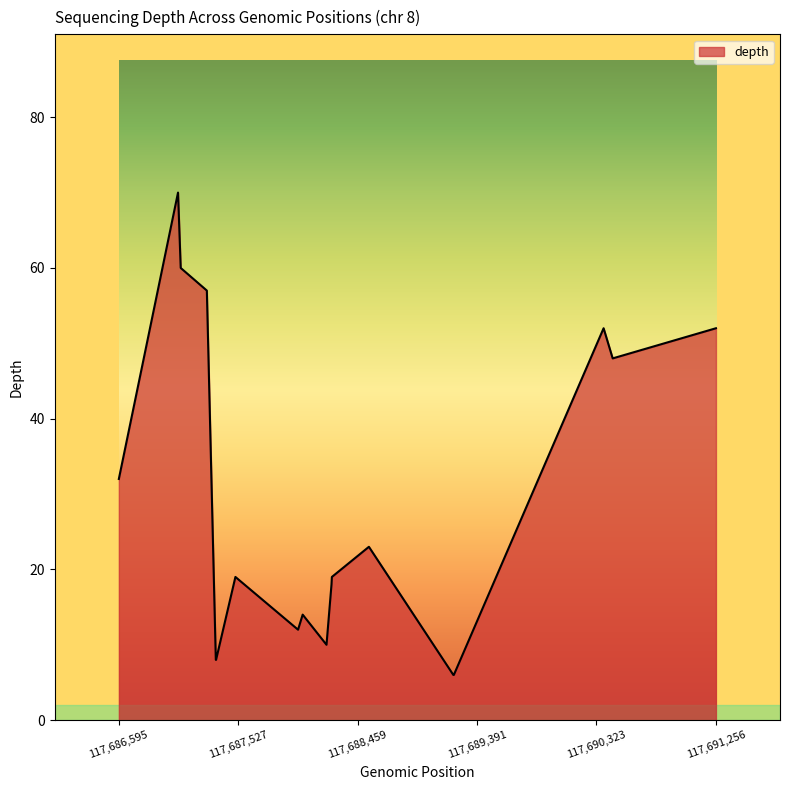

What is the greatest value displayed?

70